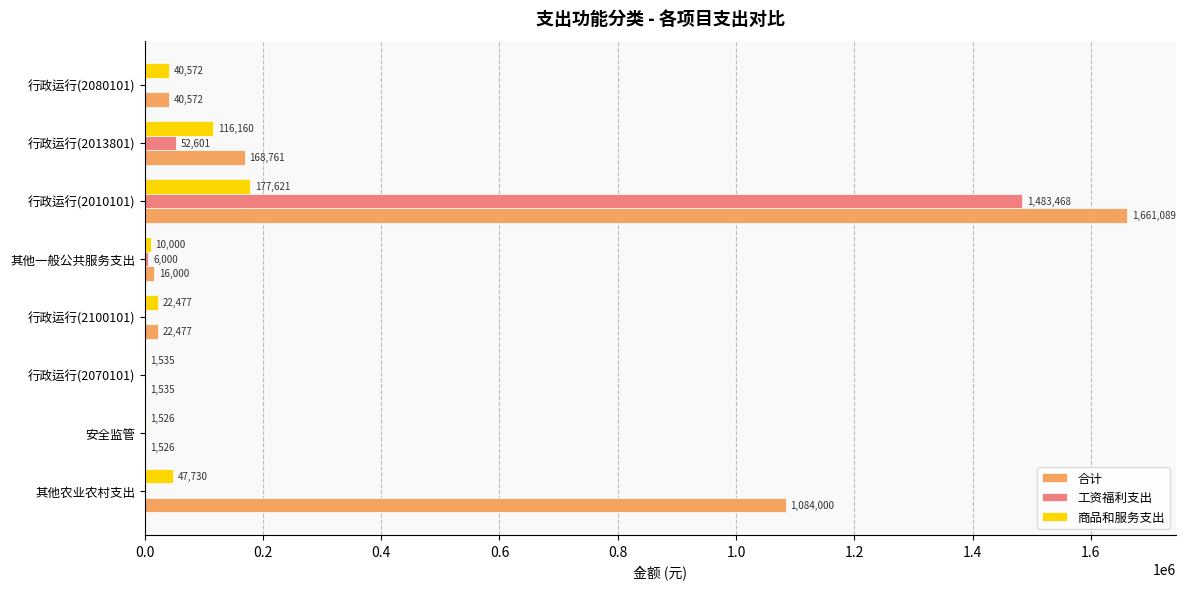

Which category has the highest value in the 商品和服务支出 series?

行政运行(2010101)